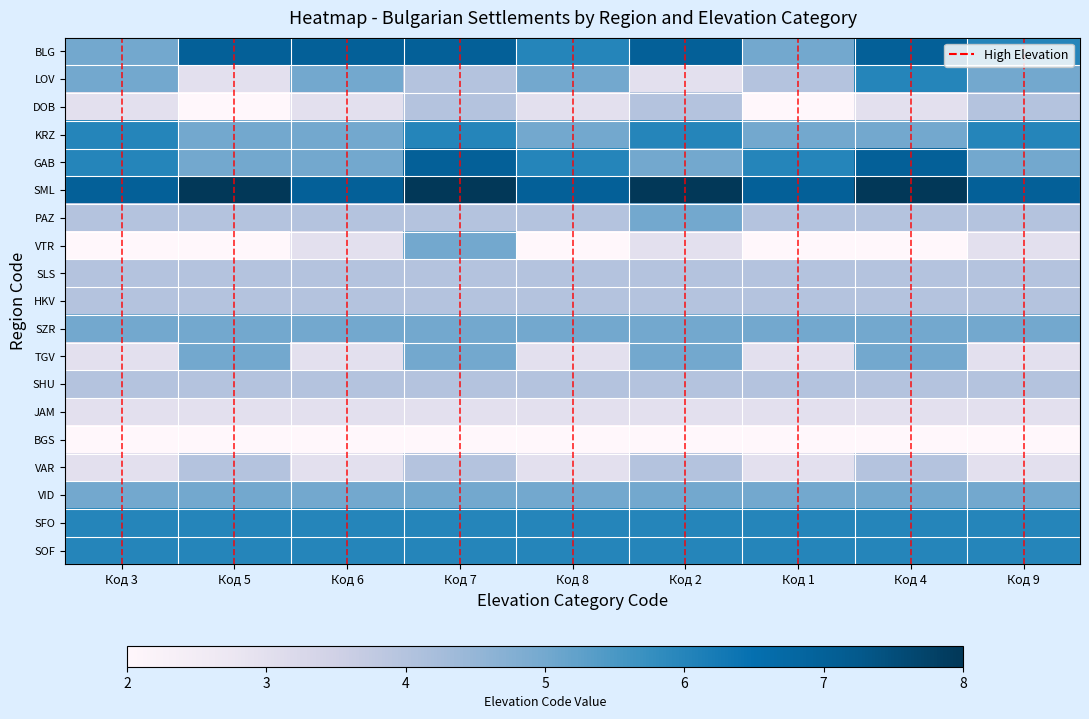

What is the greatest value displayed?

8